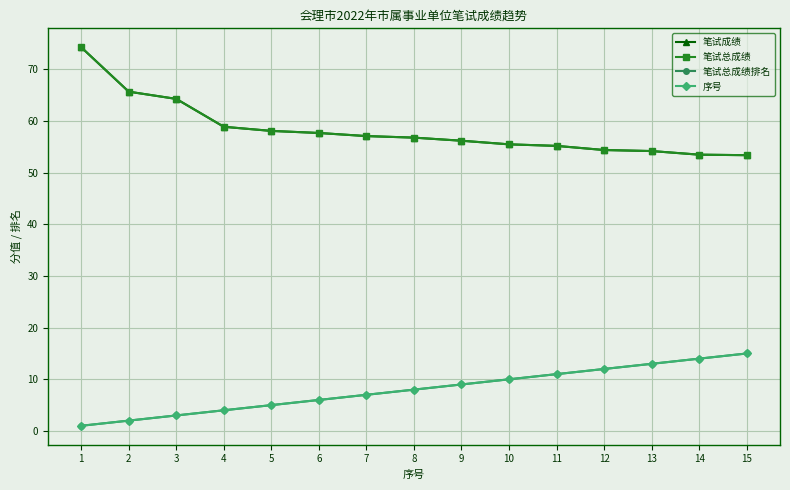

Reading left to right, list all the values displayed in this chart.

笔试成绩: 74.3	65.7	64.3	58.9	58.1	57.7	57.1	56.8	56.2	55.5	55.2	54.4	54.2	53.5	53.4
笔试总成绩: 74.3	65.7	64.3	58.9	58.1	57.7	57.1	56.8	56.2	55.5	55.2	54.4	54.2	53.5	53.4
笔试总成绩排名: 1.0	2.0	3.0	4.0	5.0	6.0	7.0	8.0	9.0	10.0	11.0	12.0	13.0	14.0	15.0
序号: 1.0	2.0	3.0	4.0	5.0	6.0	7.0	8.0	9.0	10.0	11.0	12.0	13.0	14.0	15.0